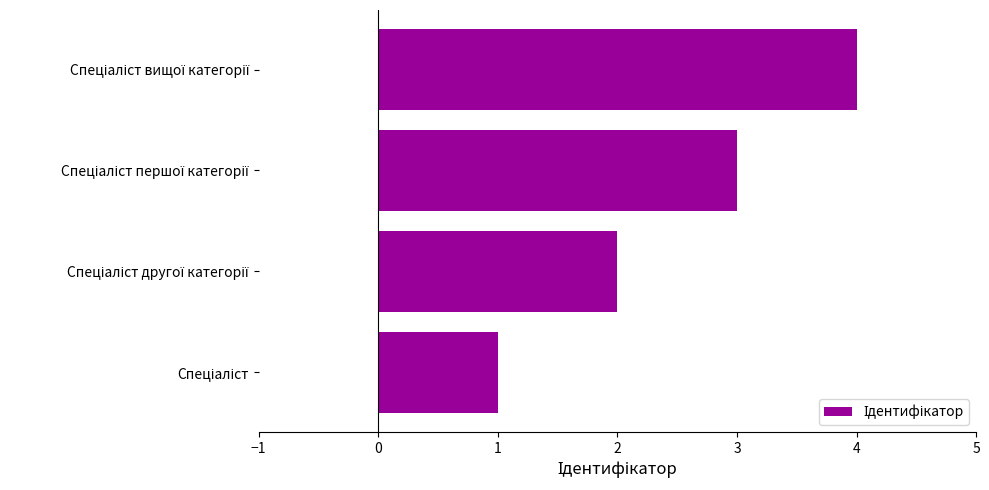

What is the difference between the maximum and minimum values?

3